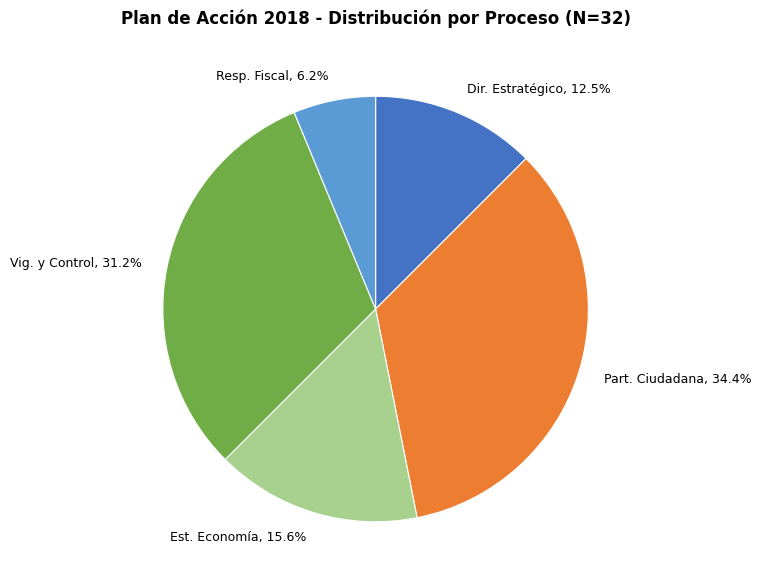

Between Est. Economía and Part. Ciudadana, which is larger?

Part. Ciudadana